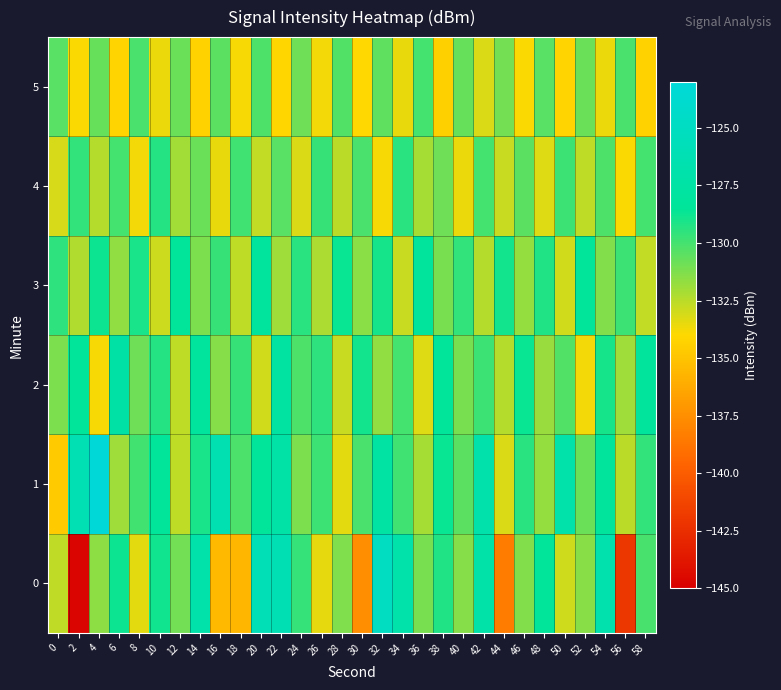

What is the total value across all series at 26?

-788.3